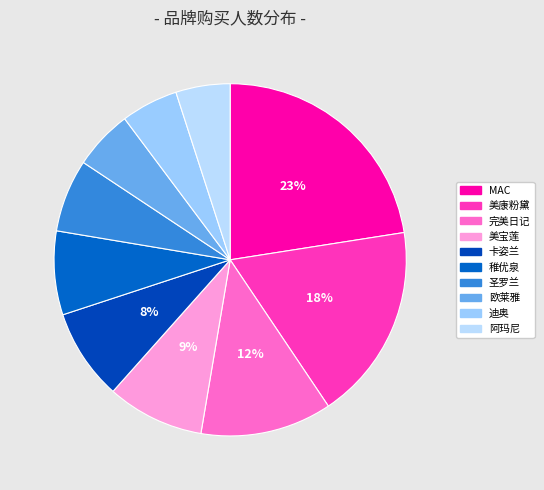

What percentage is NOT represented by 美宝莲?

91.1%